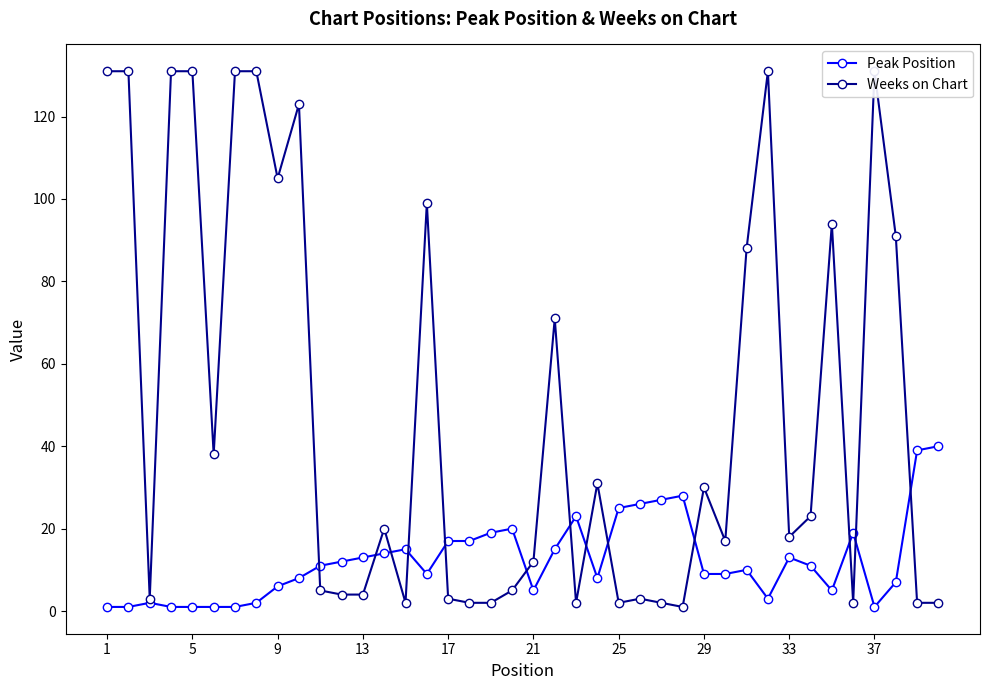

What are all the series names shown in the legend?

Peak Position, Weeks on Chart